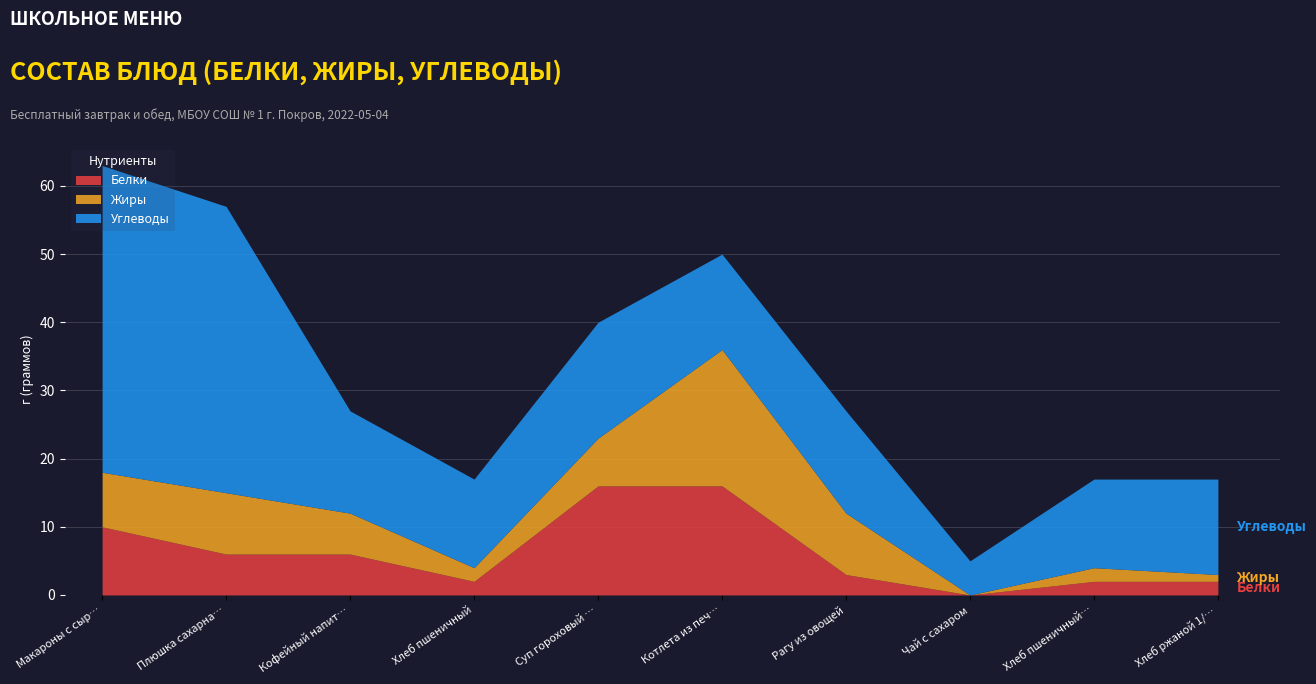

What is the sum of the Белки values at Котлета из печени and Рагу из овощей?

19